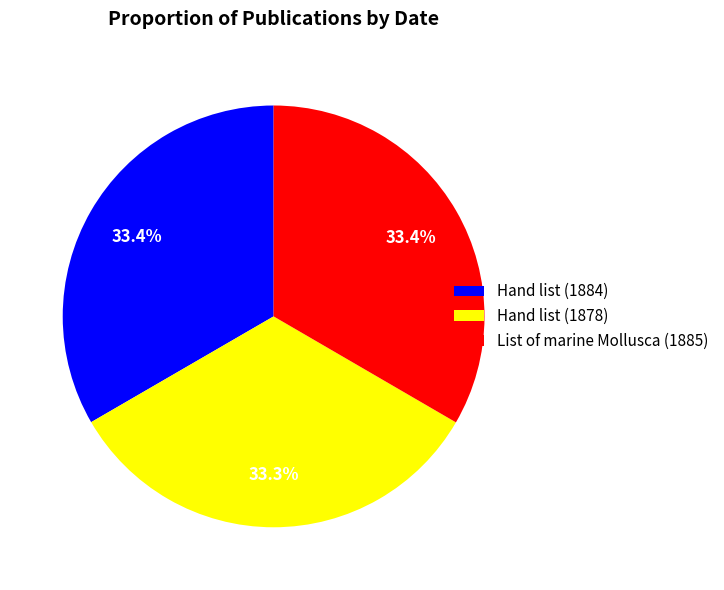

True or false: List of marine Mollusca (1885) accounts for 24% of the total.

False